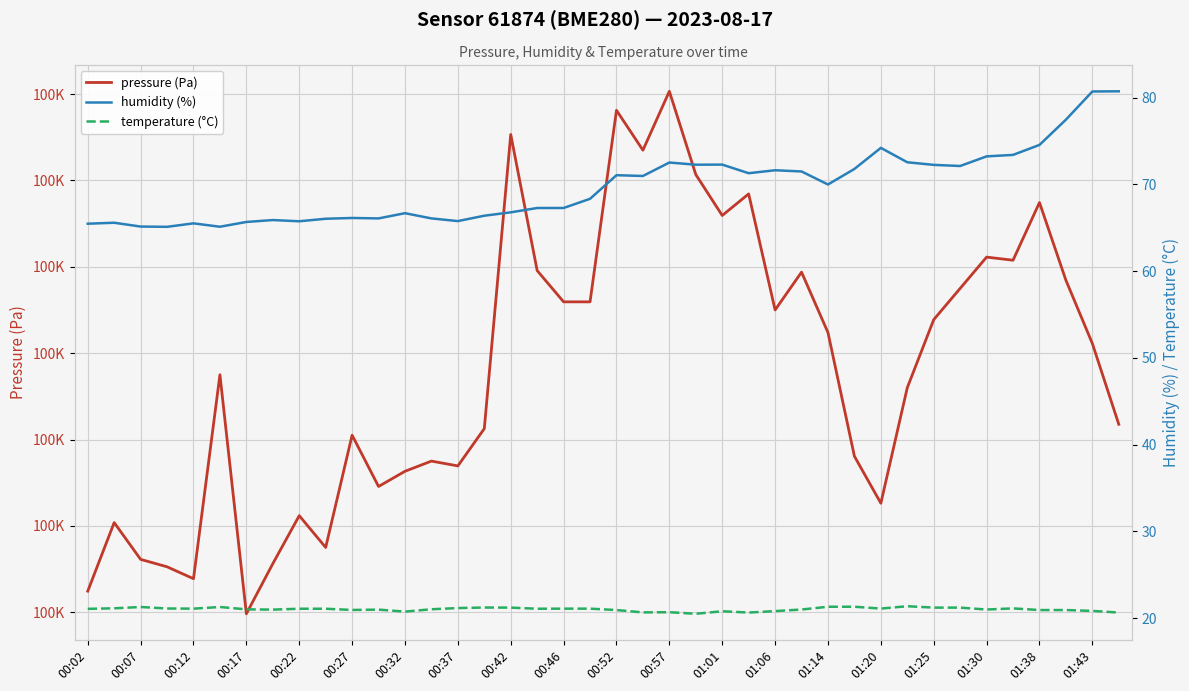

In pressure (Pa), how many points are higher than both neighbors (excluding endpoints)?

12